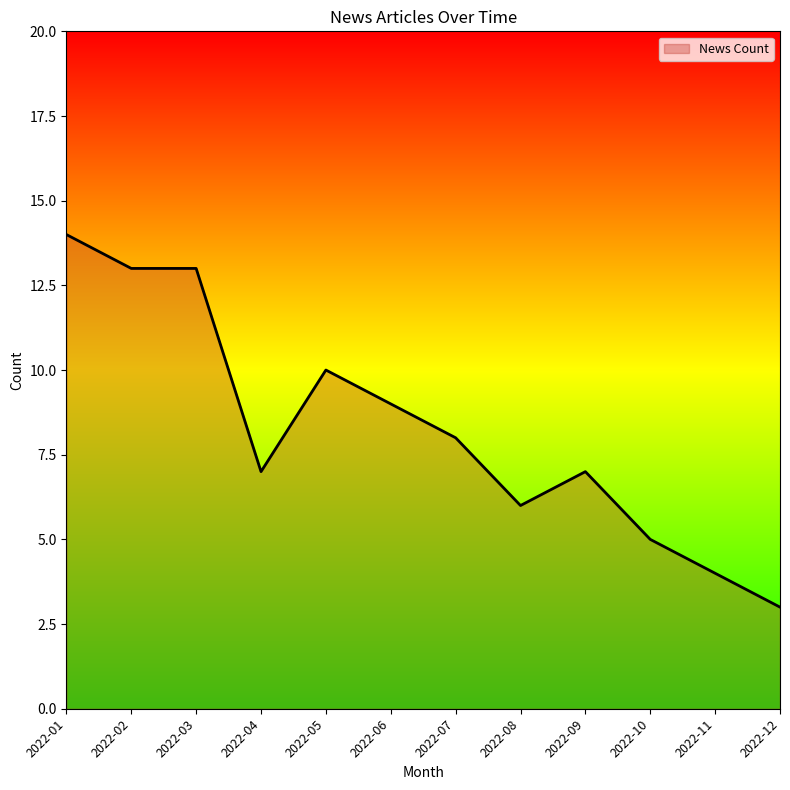

Which has a higher value, 2022-01 or 2022-03?

2022-01